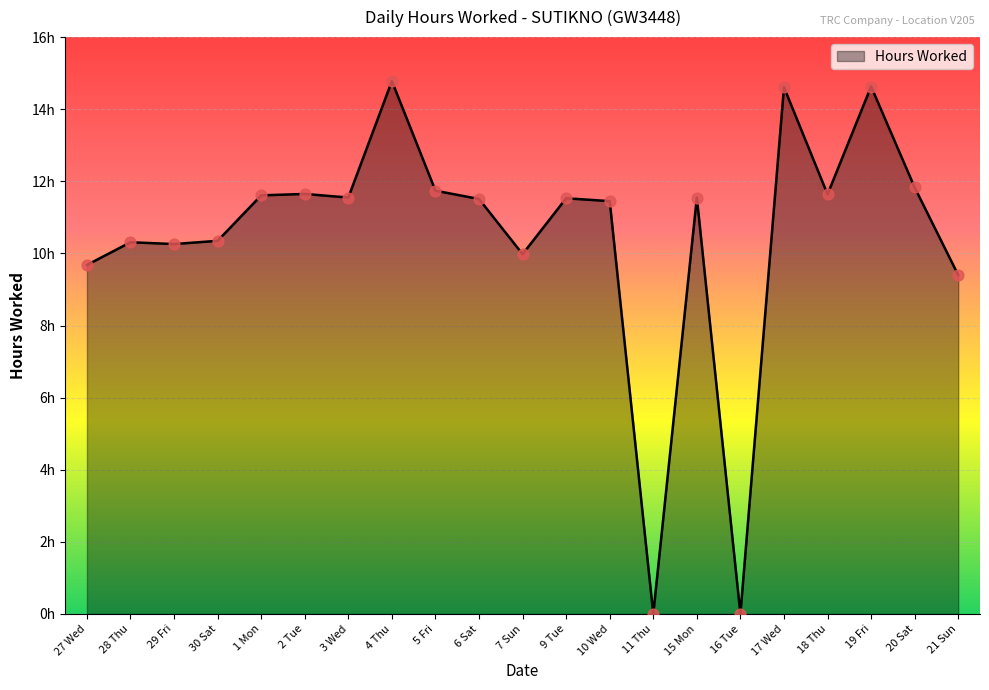

What is the change in value from 30 Sat to 16 Tue?

-10.3